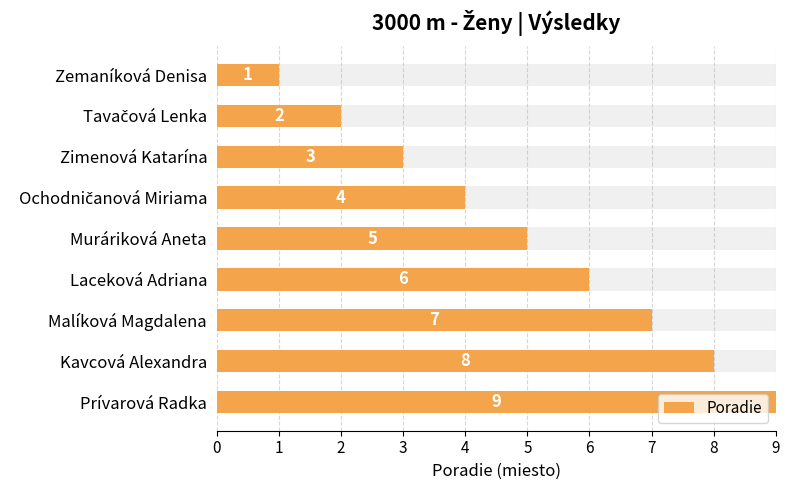

The value at Zemaníková Denisa is 1. True or false?

False